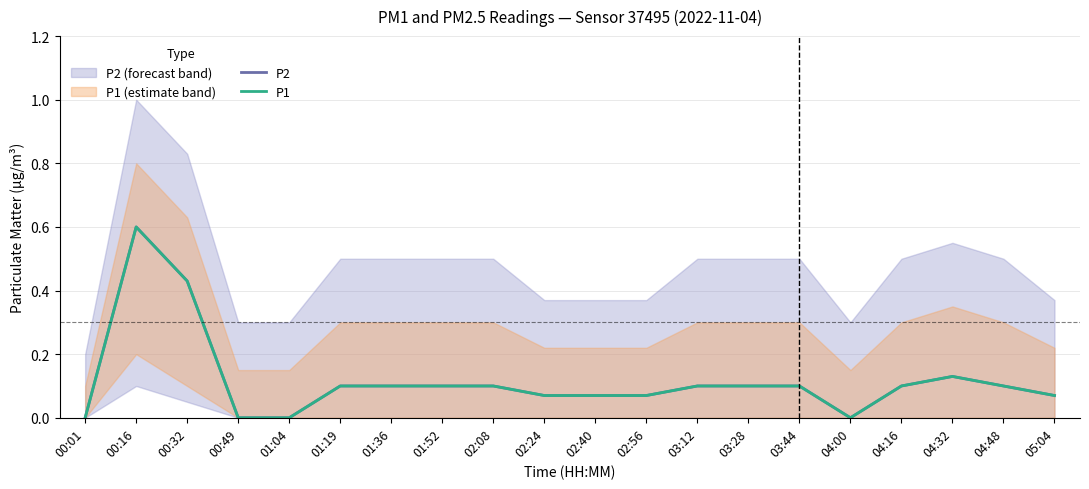

How many positive values does the P2 series have?

16